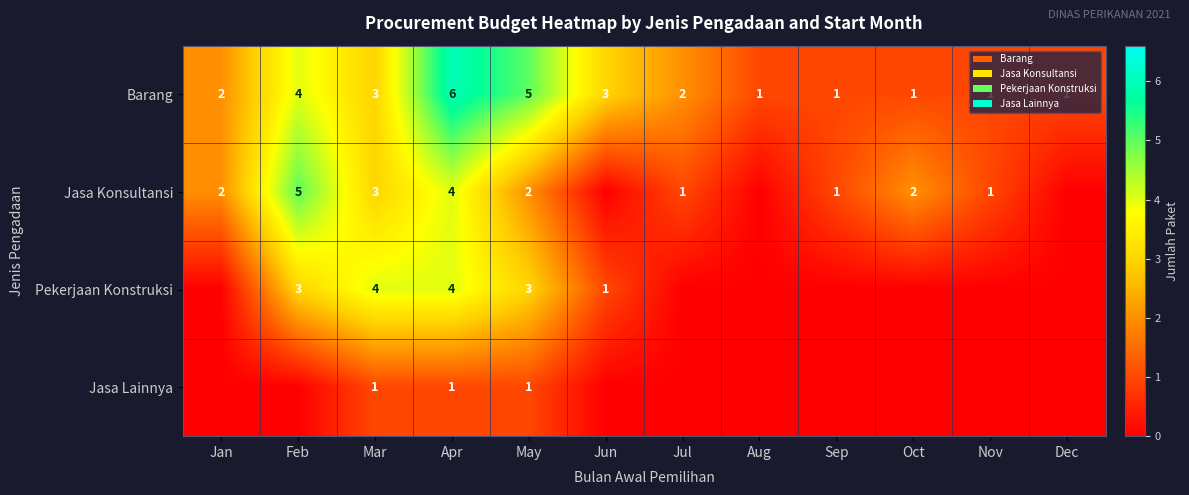

What is the maximum value for Barang?

6.0